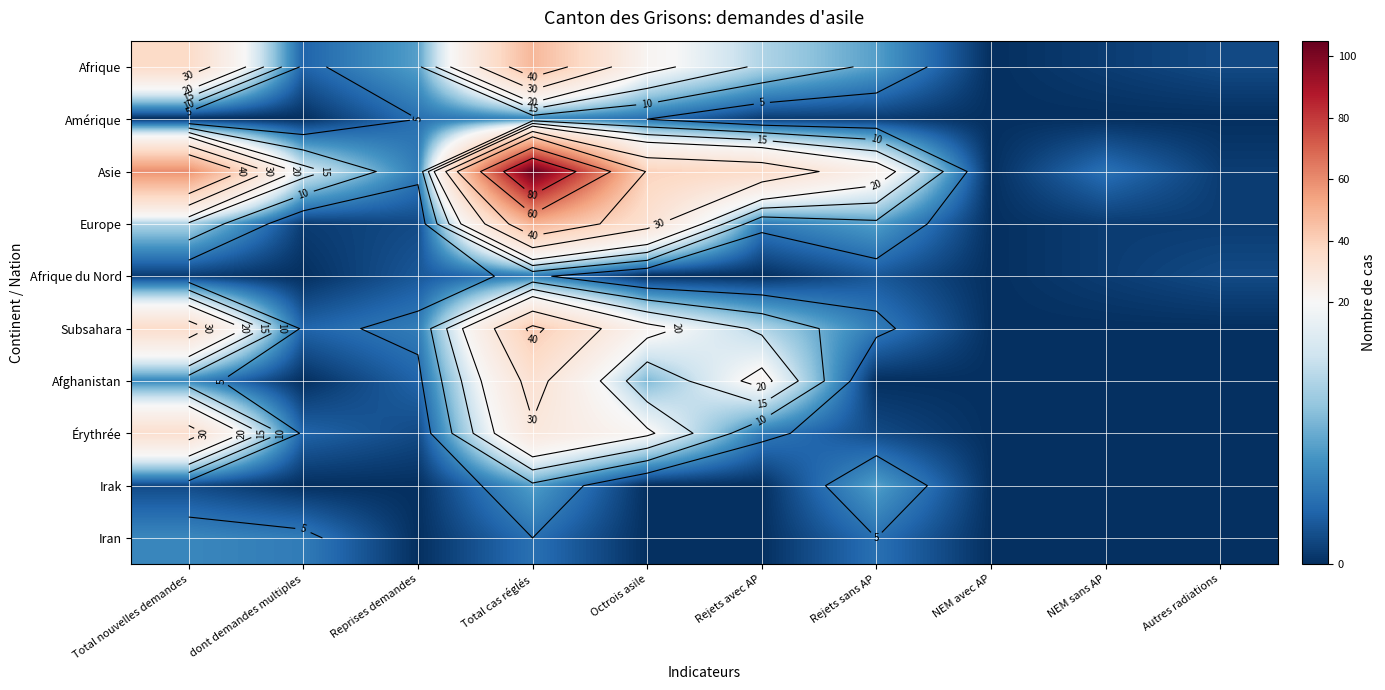

At which category is the sum across all series the highest?

Total cas réglés